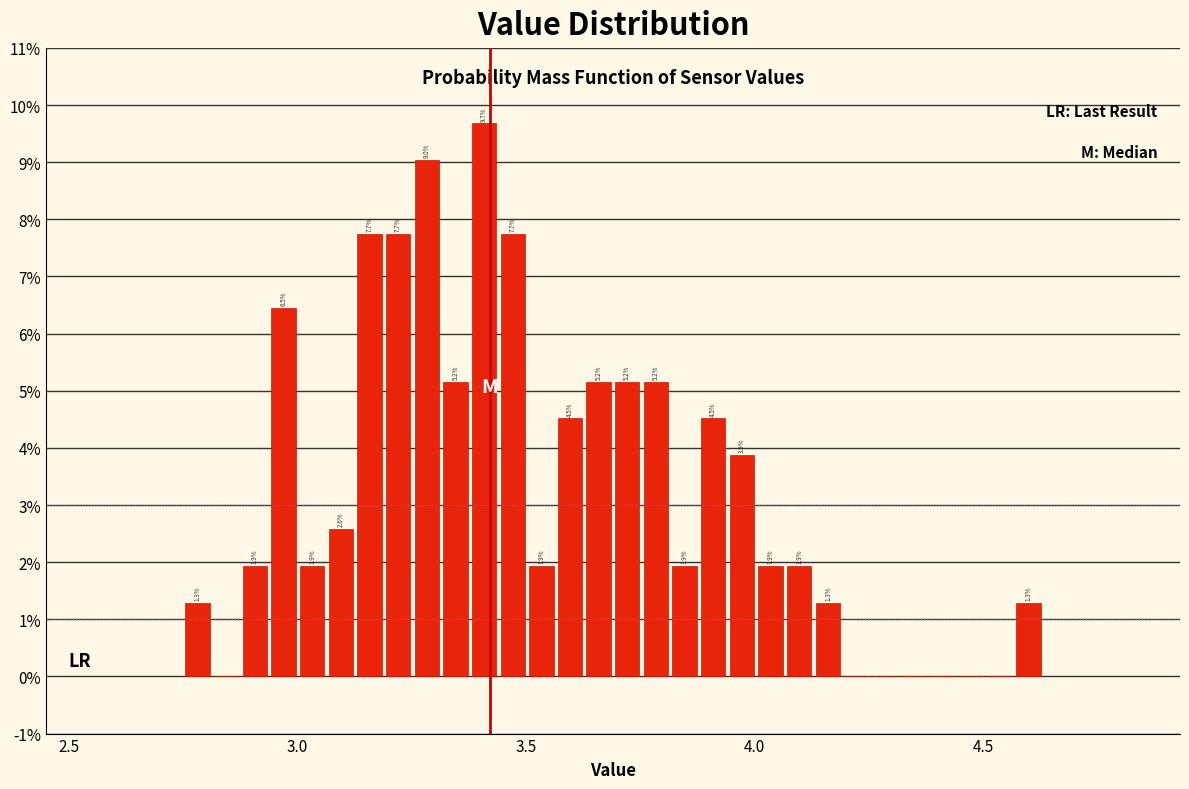

Around what value on the x-axis is the tallest bar? Give the approximate position of its centre, as read against the axis.

3.40